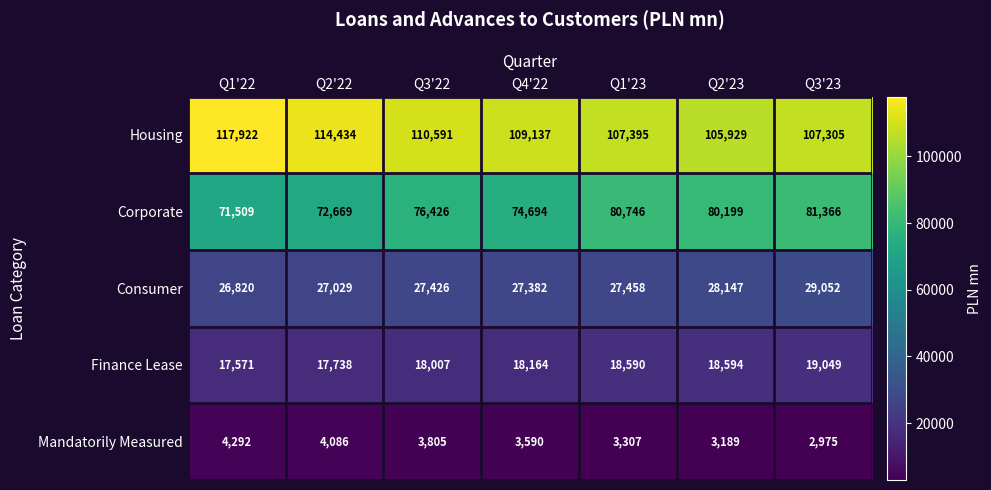

The value of Consumer at Q4'22 is 27382. True or false?

True